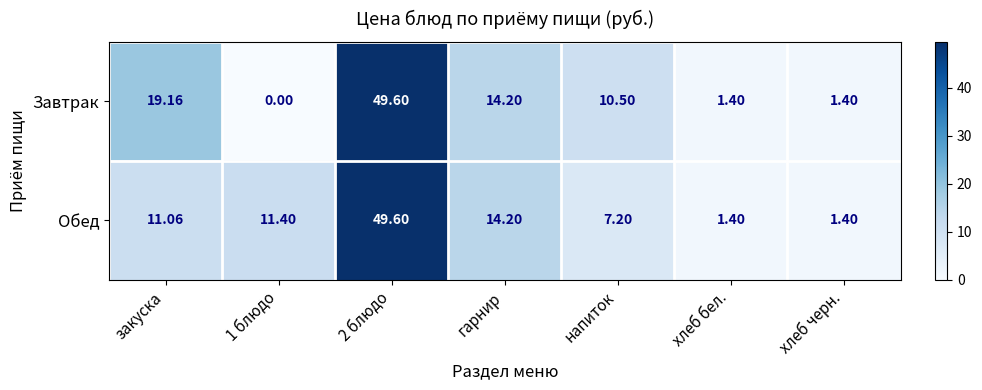

Which series changed the most between напиток and хлеб черн.?

Завтрак